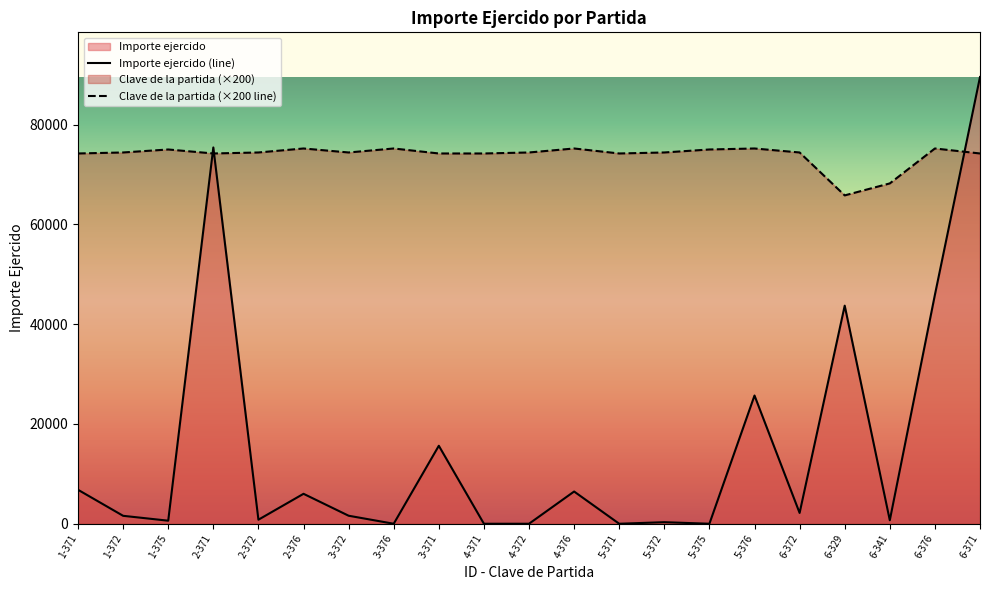

Reading right to left, transcribe all the data shown in this chart.

Importe ejercido: 89523.0	45877.1	696.0	43705.7	2164.0	25694.7	0.0	312.1	0.0	6458.5	0.0	0.0	15628.0	0.0	1606.0	6000.2	809.6	75405.0	611.0	1589.7	6806.0
Clave de la partida: 74200.0	75200.0	68200.0	65800.0	74400.0	75200.0	75000.0	74400.0	74200.0	75200.0	74400.0	74200.0	74200.0	75200.0	74400.0	75200.0	74400.0	74200.0	75000.0	74400.0	74200.0